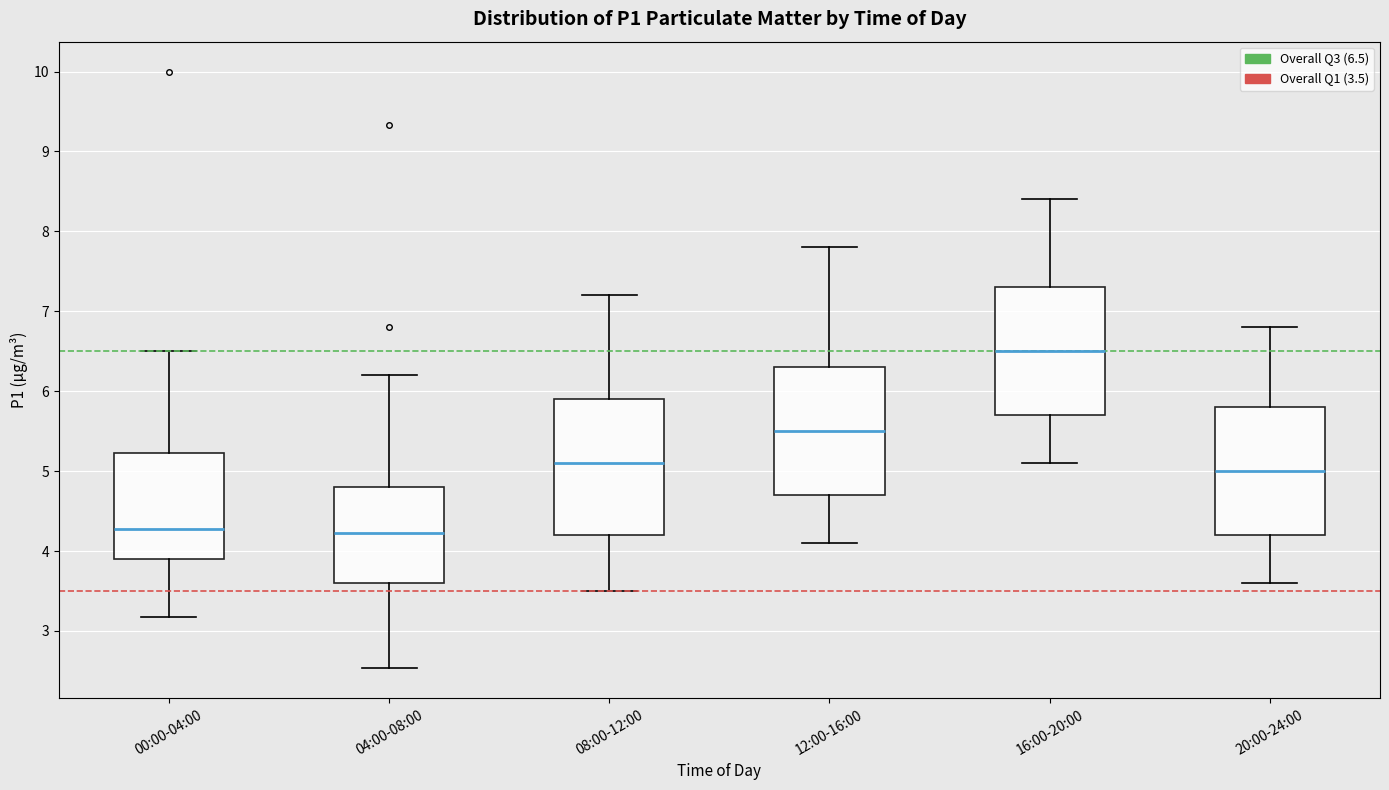

Reading left to right, transcribe this box plot: for each box, give where its median line is, the range the box spans, and where its two whiskers end, as read against the y-axis. The values are not printed on the chart, so give them approximately, as read against the axis.

00:00-04:00: median 4.3, box 3.9 to 5.2, whiskers 3.2 to 6.5
04:00-08:00: median 4.2, box 3.6 to 4.8, whiskers 2.5 to 6.2
08:00-12:00: median 5.1, box 4.2 to 5.9, whiskers 3.5 to 7.2
12:00-16:00: median 5.5, box 4.7 to 6.3, whiskers 4.1 to 7.8
16:00-20:00: median 6.5, box 5.7 to 7.3, whiskers 5.1 to 8.4
20:00-24:00: median 5.0, box 4.2 to 5.8, whiskers 3.6 to 6.8